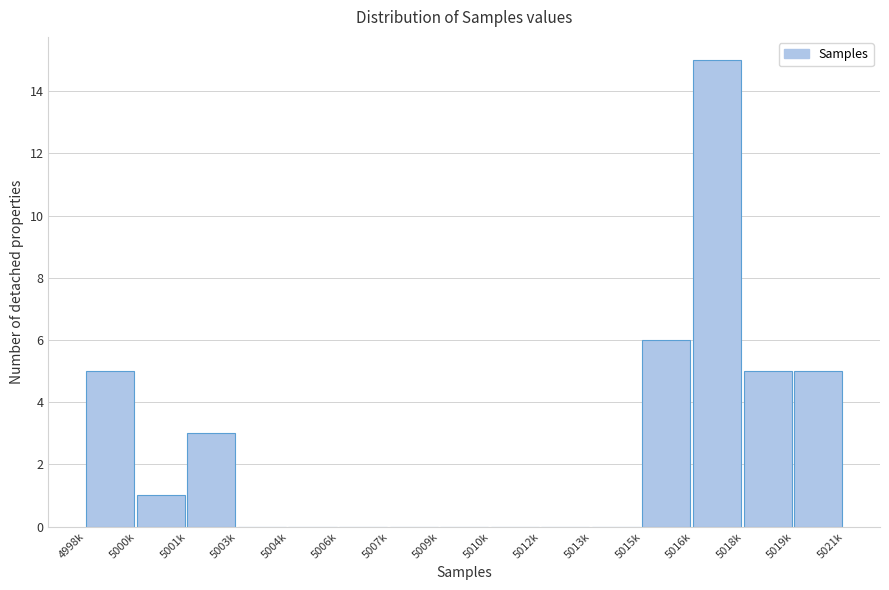

Reading right to left, extract all data points from this chart.

5019k=5	5018k=5	5016k=15	5015k=6	5013k=0	5012k=0	5010k=0	5009k=0	5007k=0	5006k=0	5004k=0	5003k=0	5001k=3	5000k=1	4998k=5